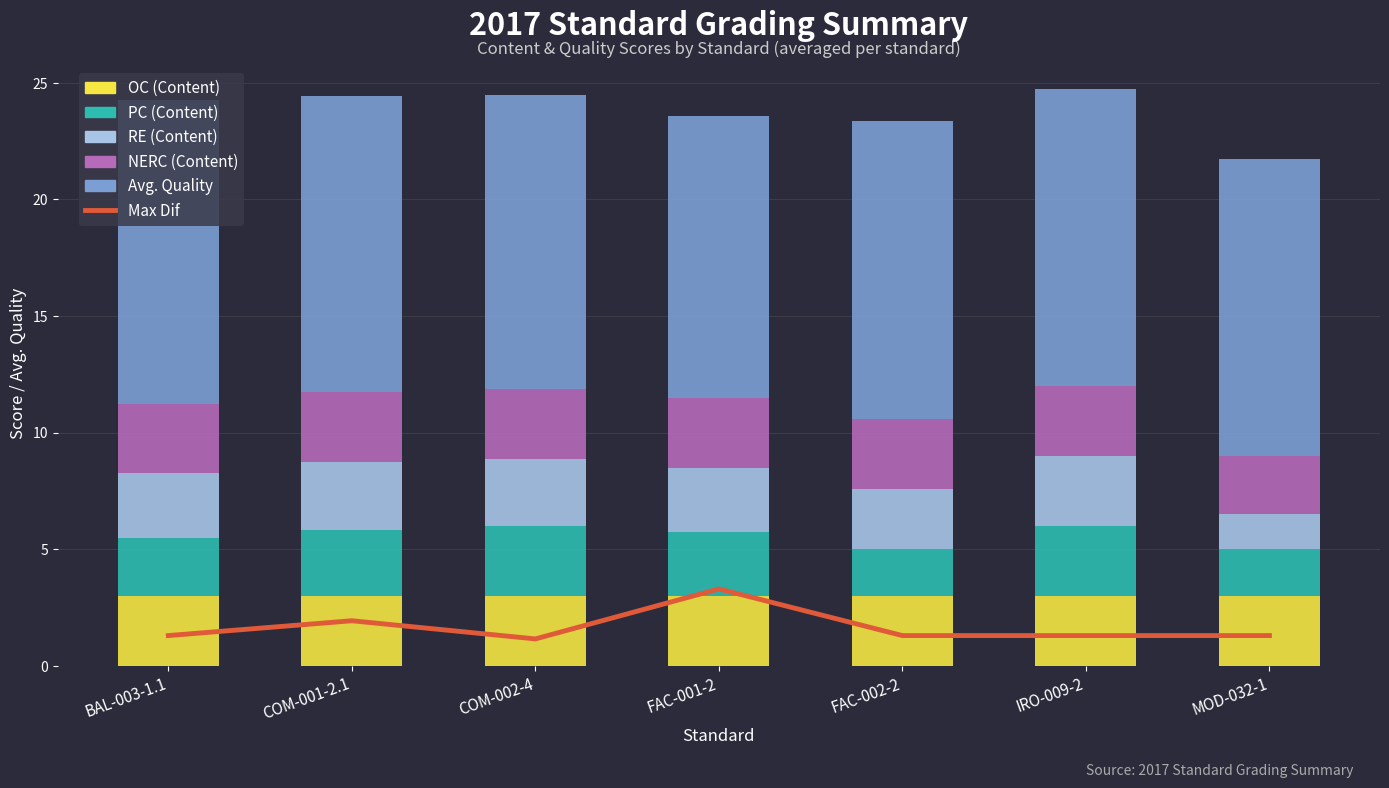

How many categories are shown in the chart?

7